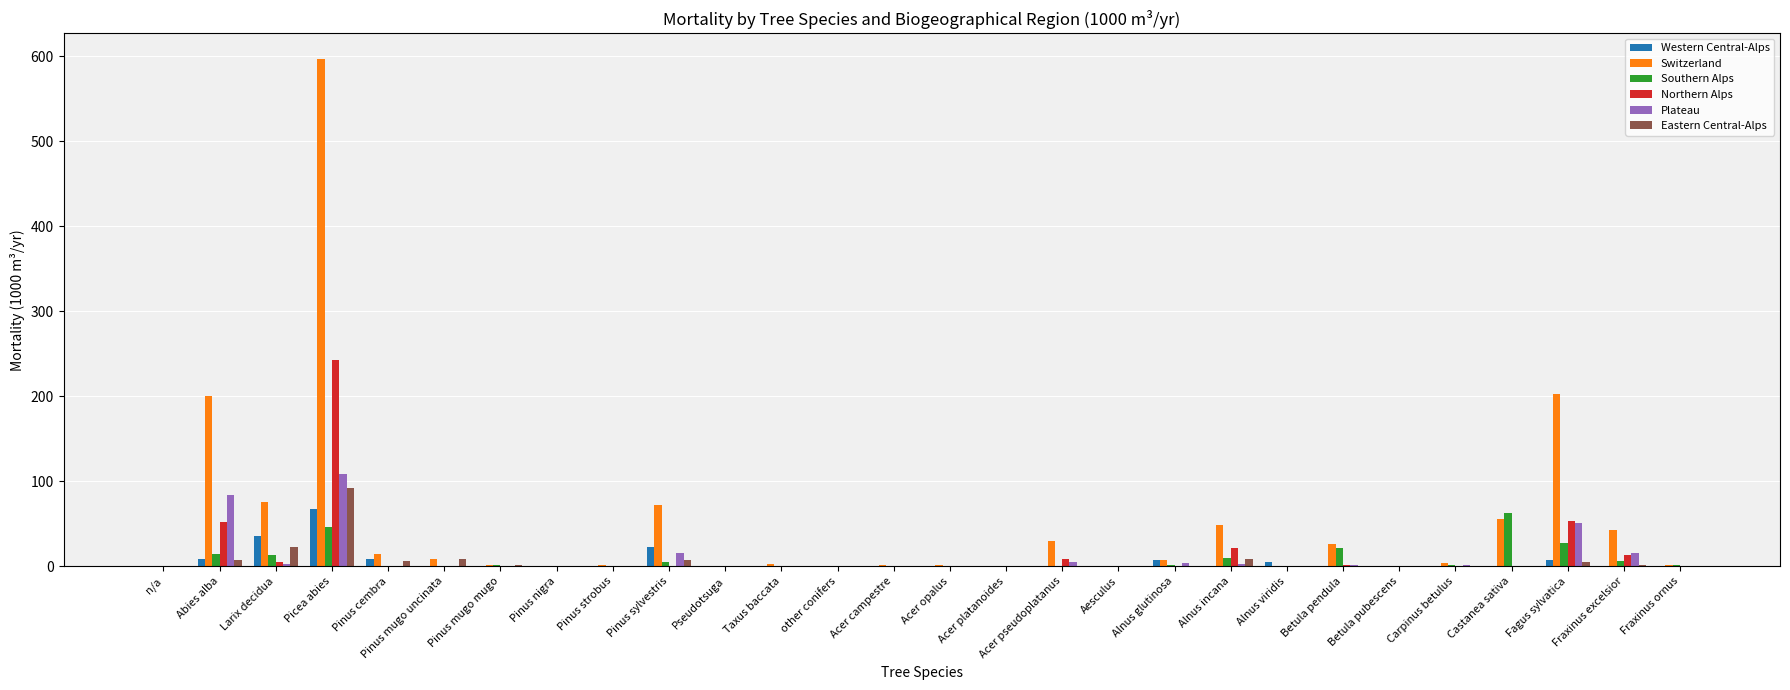

What is the total value across all series at Acer campestre?

1